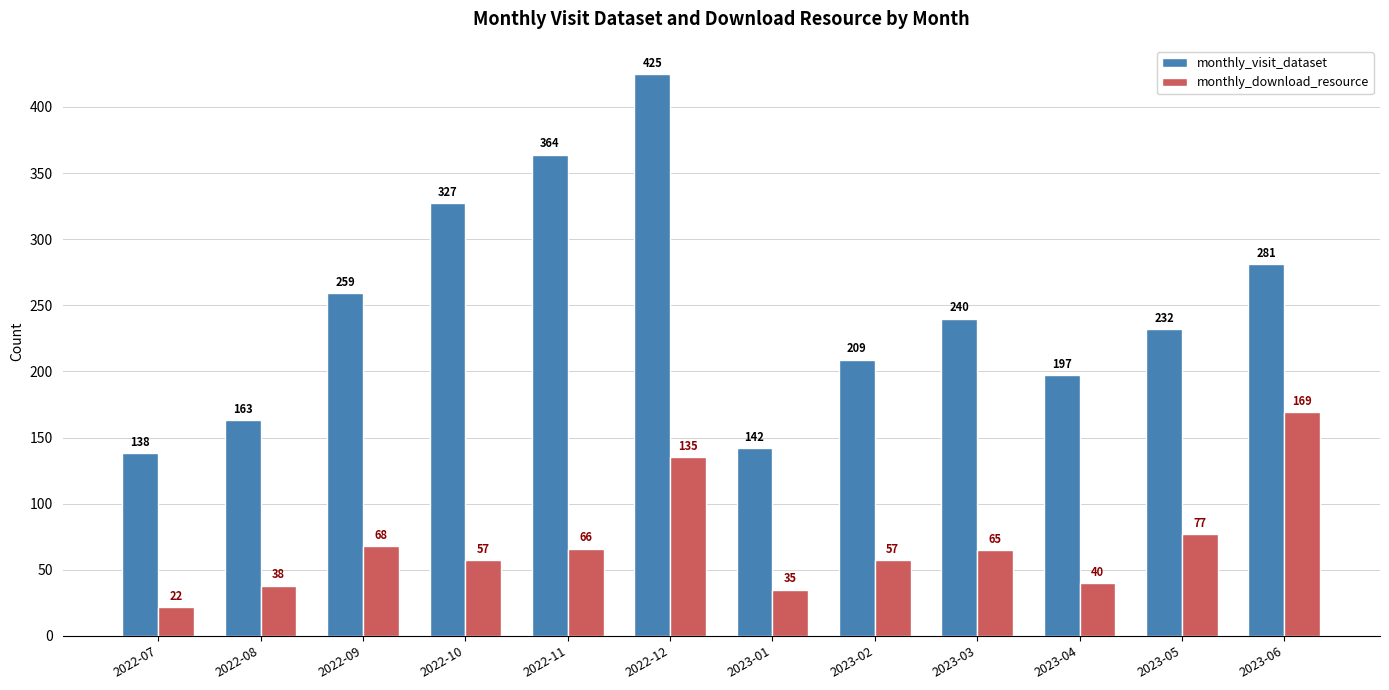

Rank the categories by monthly_visit_dataset value from highest to lowest.

2022-12, 2022-11, 2022-10, 2023-06, 2022-09, 2023-03, 2023-05, 2023-02, 2023-04, 2022-08, 2023-01, 2022-07